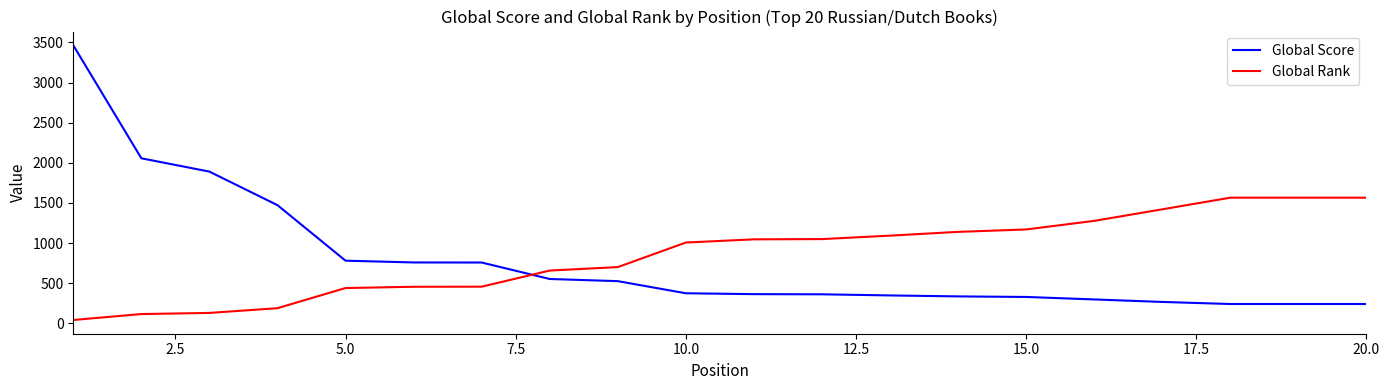

Does the chart display data point markers on the line(s)?

No